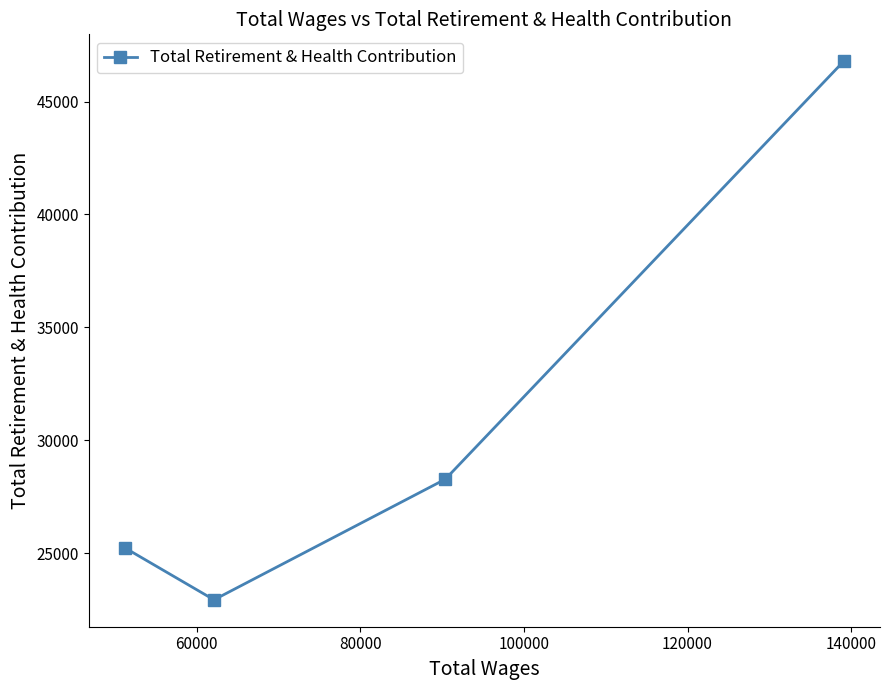

What is the average value?

30808